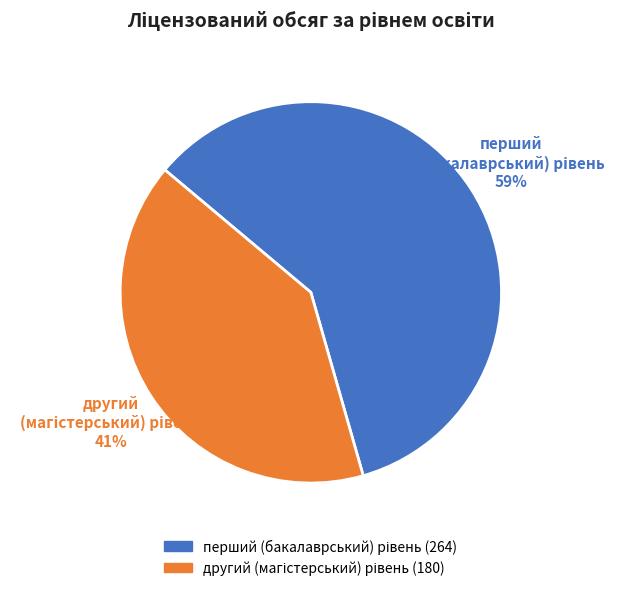

Is there any slice that represents more than half of the pie?

Yes